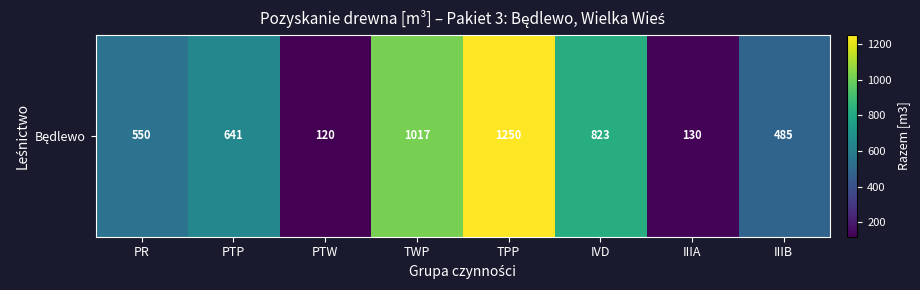

The value at IIIB is 852. True or false?

False